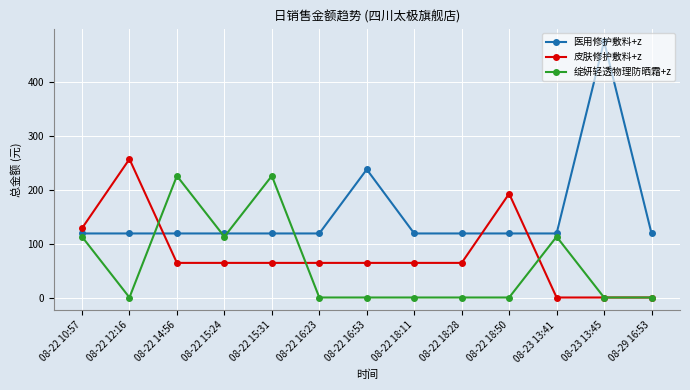

Which series has the largest range (max minus min)?

医用修护敷料+z